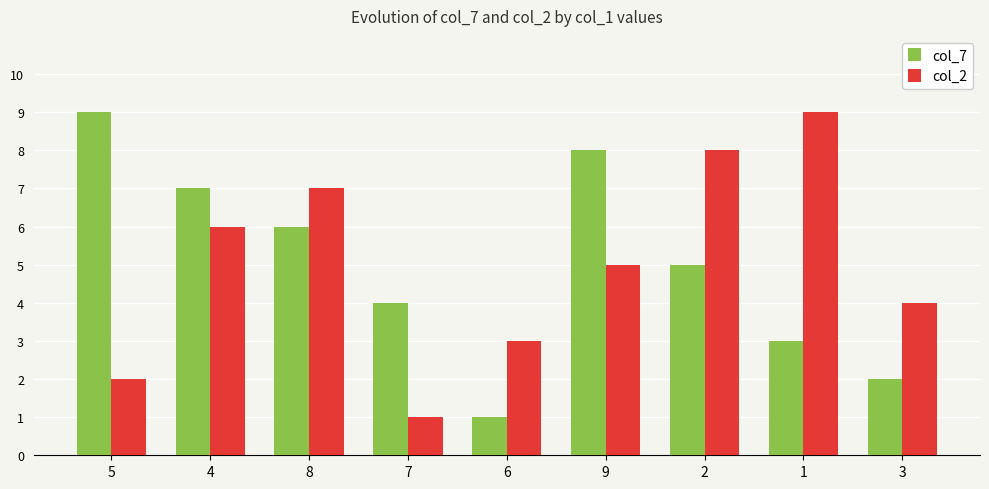

What is the value of the col_2 bar at the 4th from the left?

1